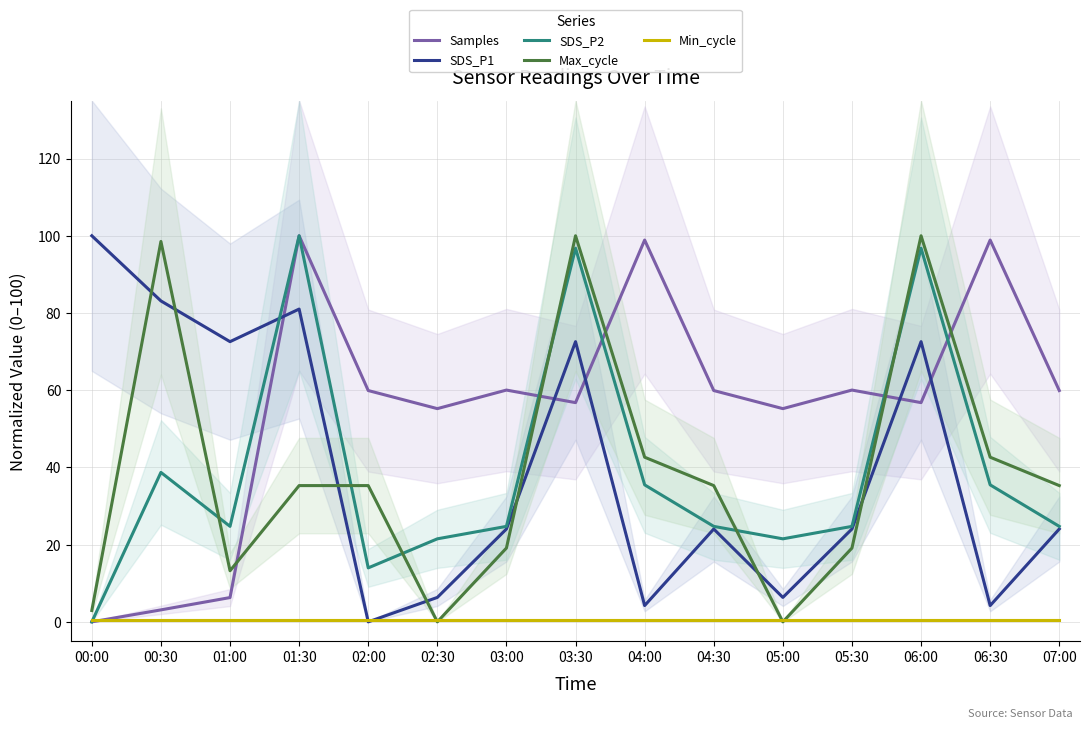

Where is Max_cycle nearest to the value 50?

04:00